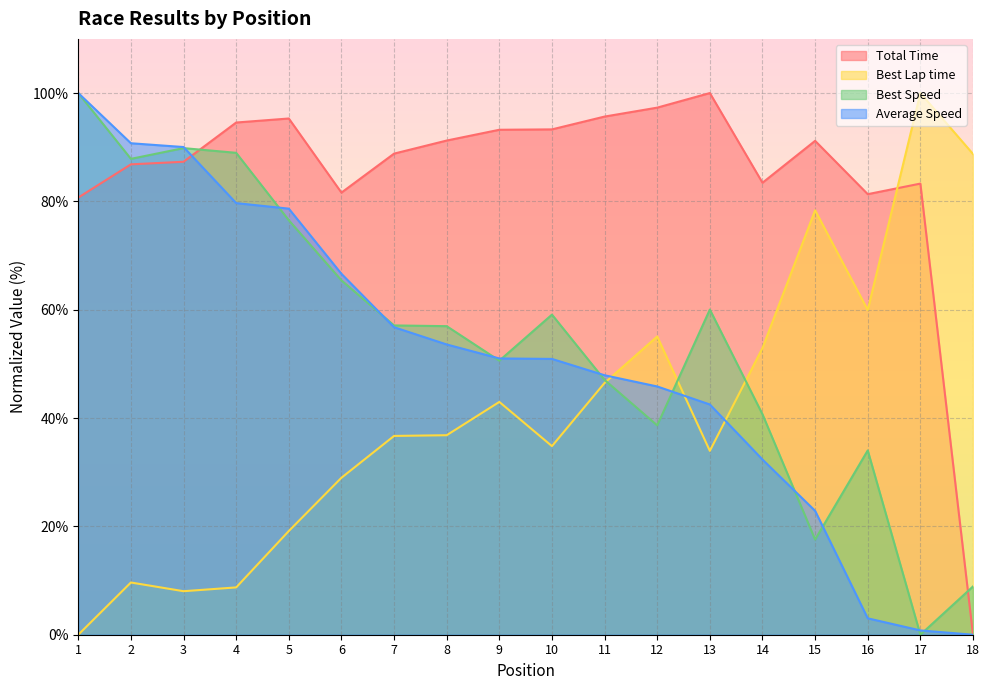

What are all the series names shown in the legend?

Total Time, Best Lap time, Best Speed, Average Speed